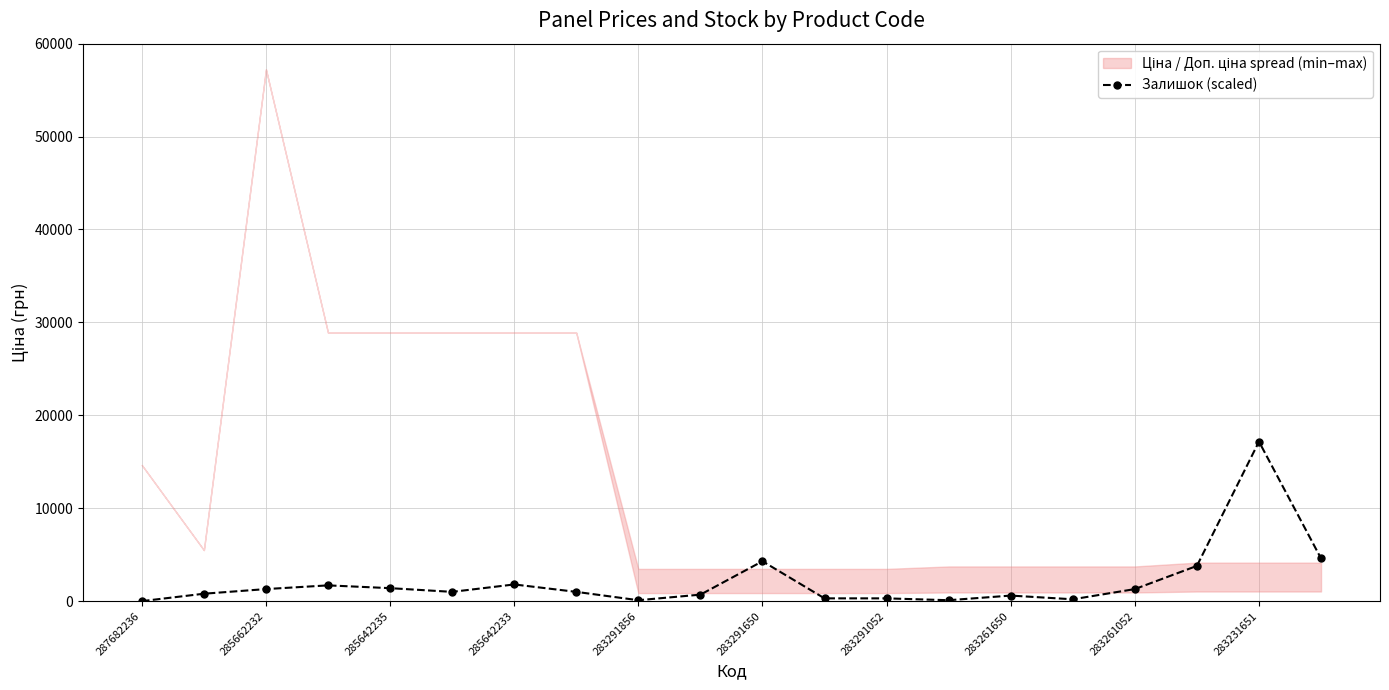

True or false: Залишок (scaled) has more than 2 interior local peaks.

True